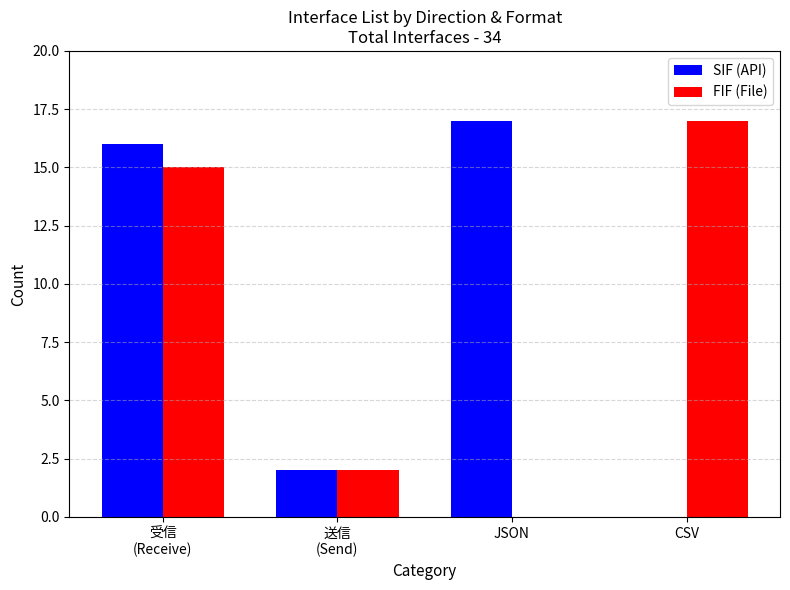

What is the sum of all FIF (File) values?

34